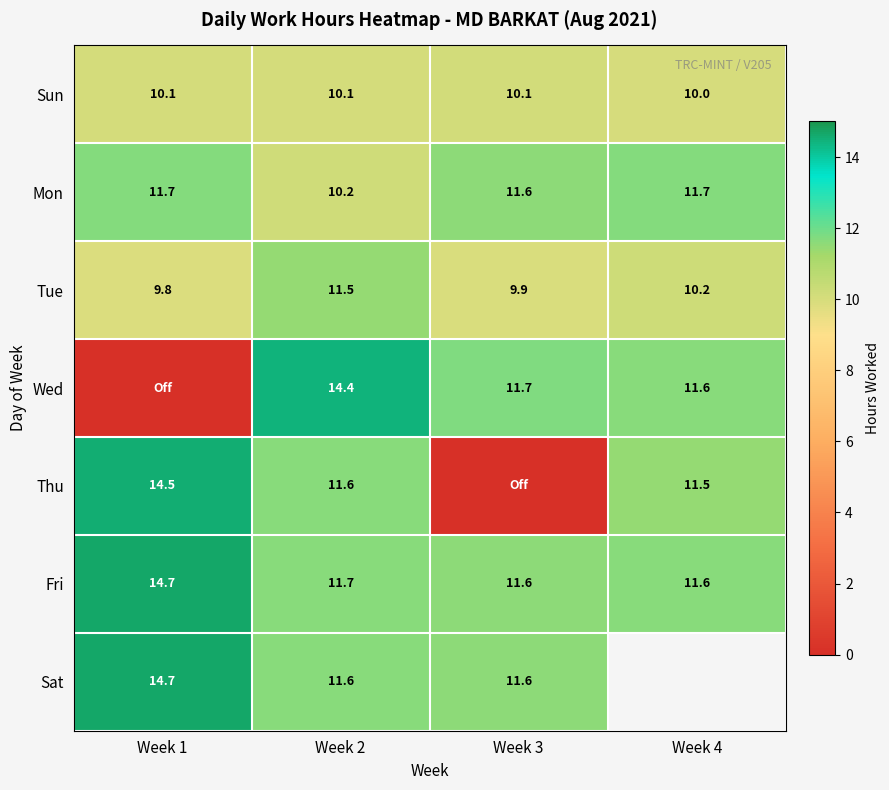

Between Week 3 and Week 1, which is larger?

Week 3